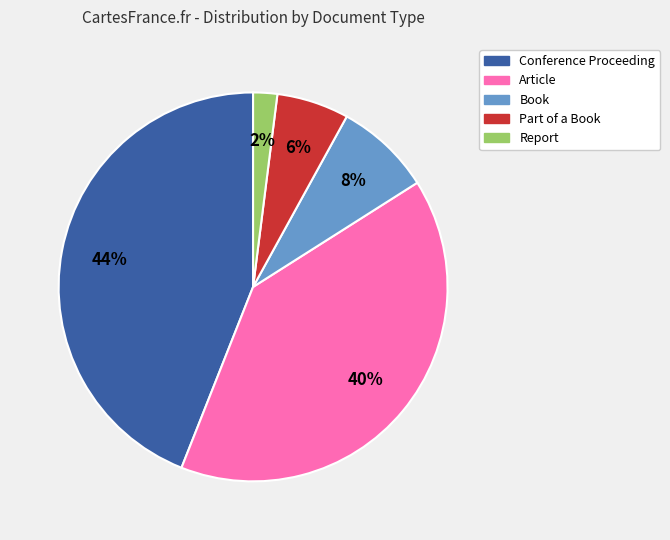

Between Report and Article, which is larger?

Article